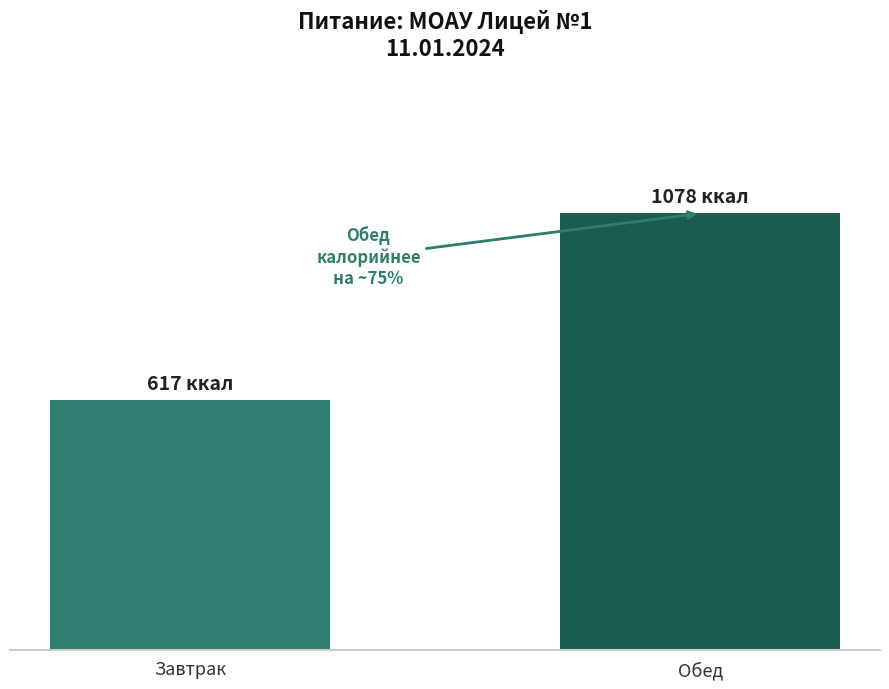

True or false: the data shows 851 at Завтрак.

False